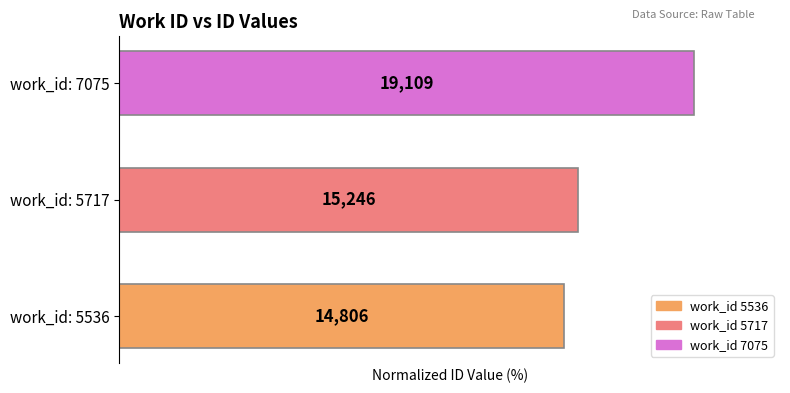

Rank the categories by value from highest to lowest.

work_id: 7075, work_id: 5717, work_id: 5536